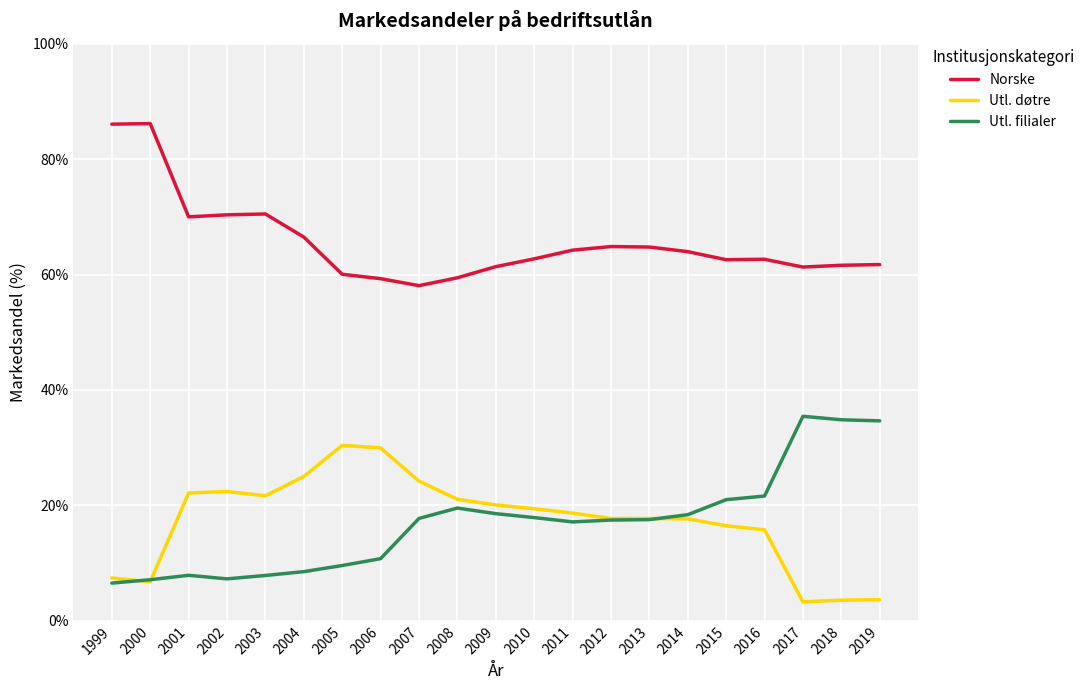

True or false: Utl. døtre and Norske intersect in this chart.

False